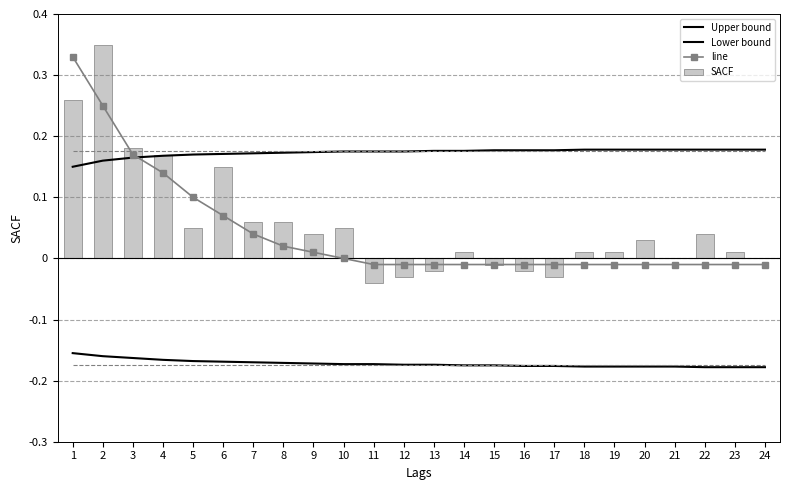

Is the value of Upper bound at 3 greater than the value of SACF at 18?

Yes